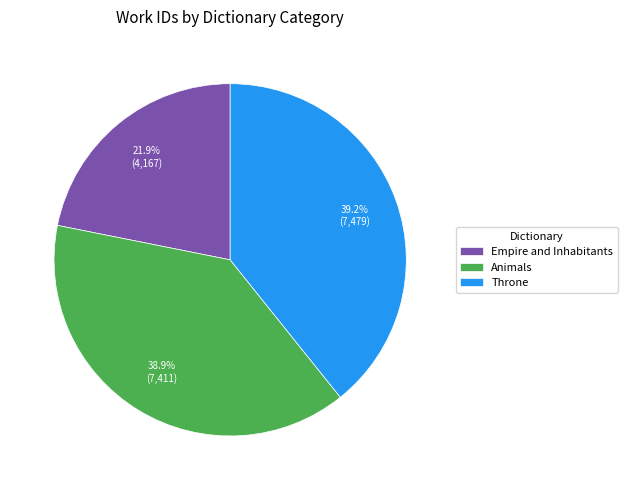

Between Throne and Empire and Inhabitants, which is larger?

Throne